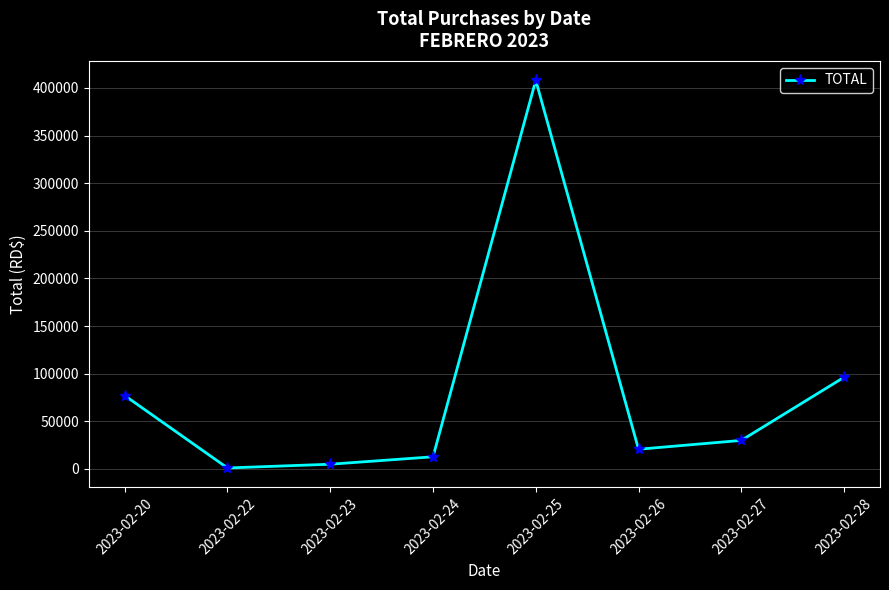

Rank the categories by value from highest to lowest.

2023-02-25, 2023-02-28, 2023-02-20, 2023-02-27, 2023-02-26, 2023-02-24, 2023-02-23, 2023-02-22